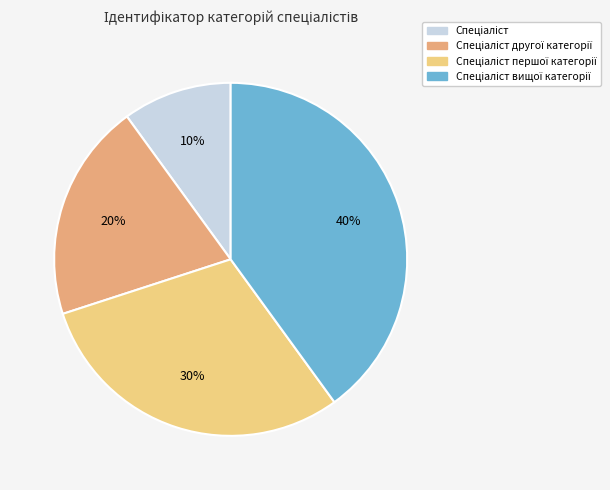

To the nearest percent, what is the average slice percentage?

25%